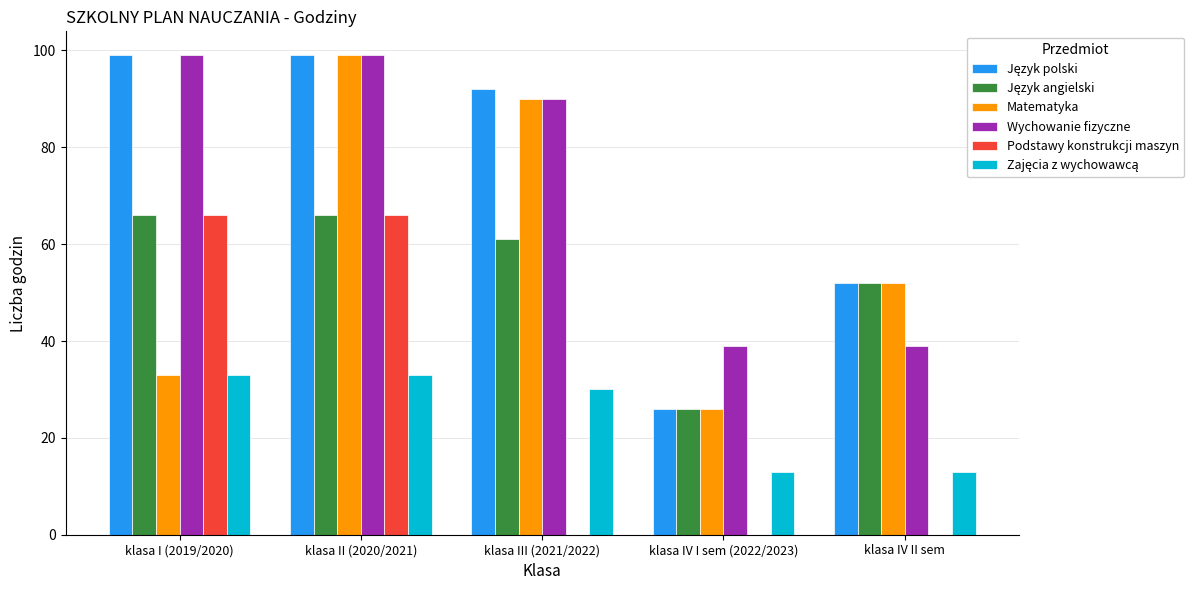

How many groups of bars are there?

5